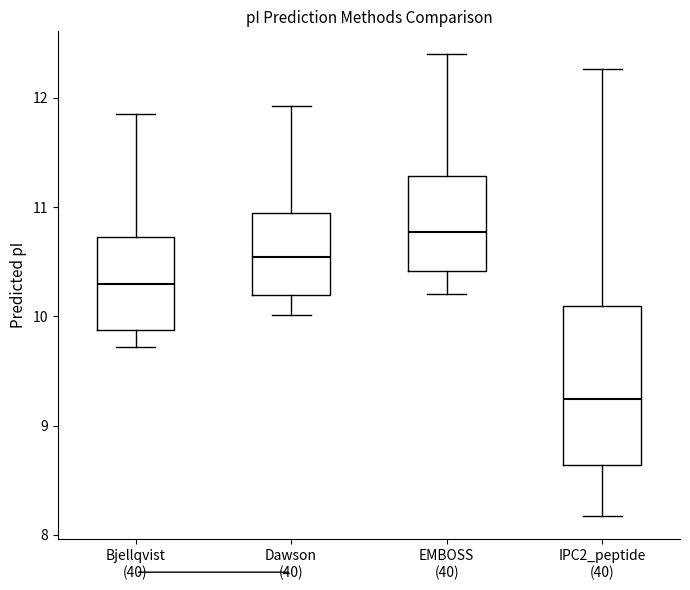

Reading left to right, read every box against the y-axis: the position of its median line, the range the box covers, and the ends of its whiskers. The values are not printed on the chart, so give them approximately, as read against the axis.

Bjellqvist (40): median 10.3, box 9.9 to 10.7, whiskers 9.7 to 11.9
Dawson (40): median 10.5, box 10.2 to 10.9, whiskers 10.0 to 11.9
EMBOSS (40): median 10.8, box 10.4 to 11.3, whiskers 10.2 to 12.4
IPC2_peptide (40): median 9.2, box 8.6 to 10.1, whiskers 8.2 to 12.3